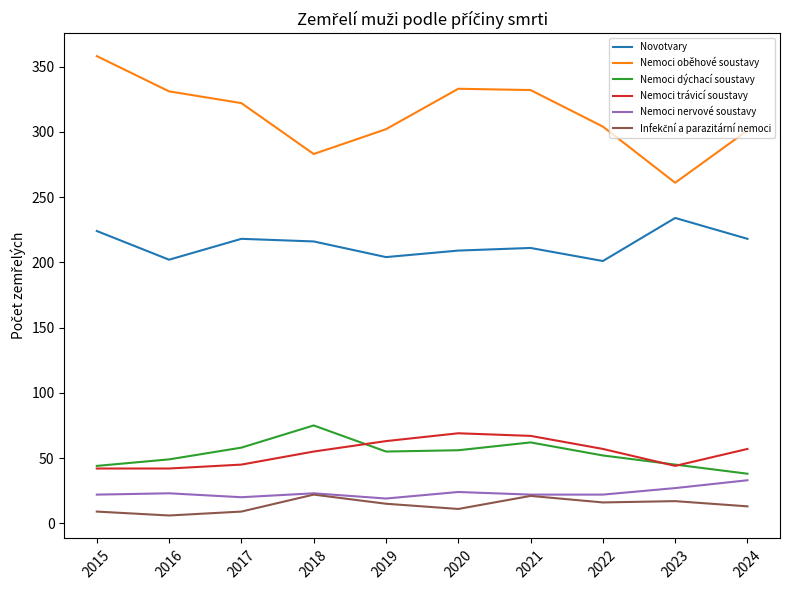

Is it true that Nemoci trávicí soustavy equals 57 at 2024?

True